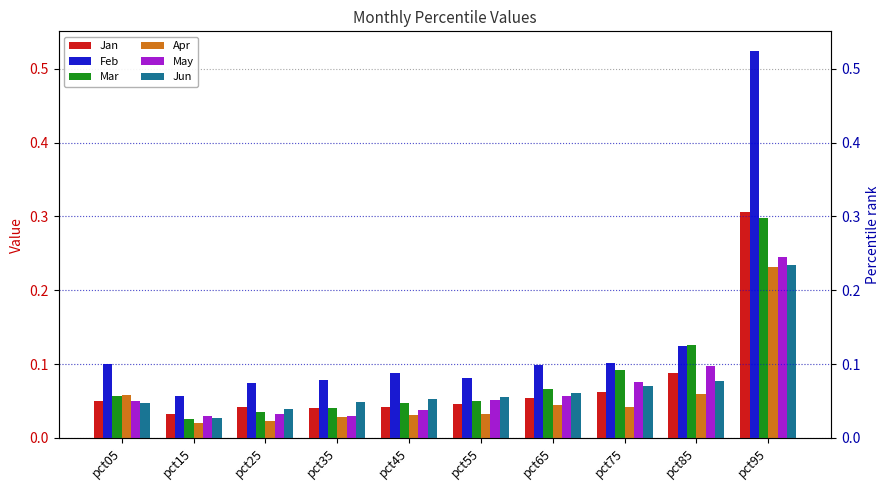

Count the number of data series in this chart.

6